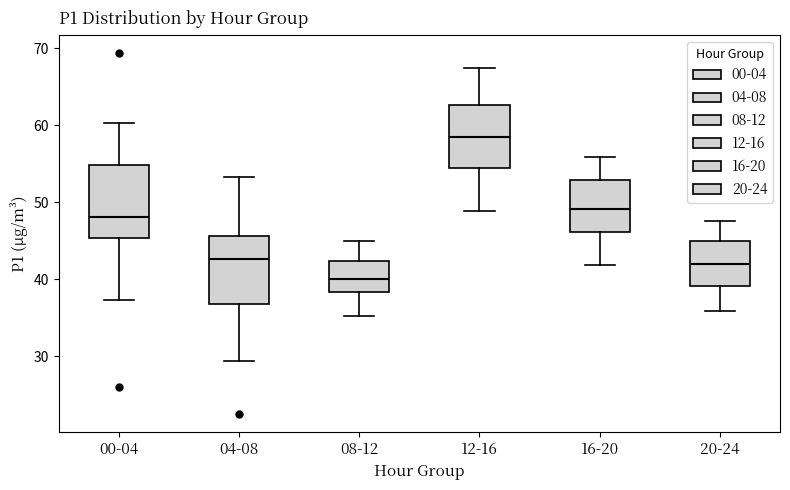

Reading left to right, read every box against the y-axis: the position of its median line, the range the box covers, and the ends of its whiskers. The values are not printed on the chart, so give them approximately, as read against the axis.

00-04: median 48, box 45 to 55, whiskers 37 to 60
04-08: median 43, box 37 to 46, whiskers 29 to 53
08-12: median 40, box 38 to 42, whiskers 35 to 45
12-16: median 59, box 54 to 63, whiskers 49 to 68
16-20: median 49, box 46 to 53, whiskers 42 to 56
20-24: median 42, box 39 to 45, whiskers 36 to 48